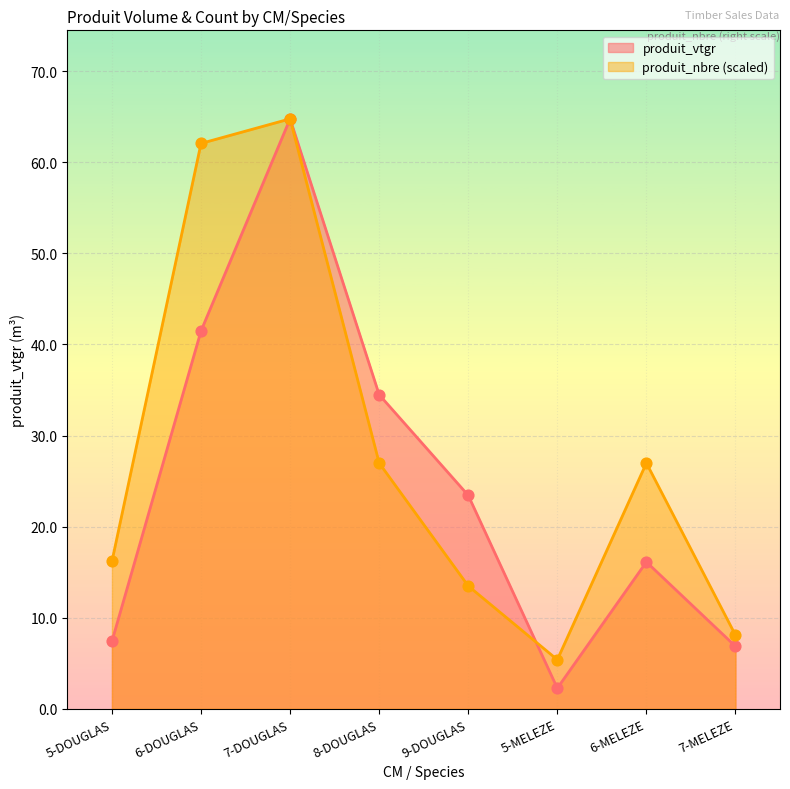

Which series has the largest Y range (max minus min)?

produit_vtgr